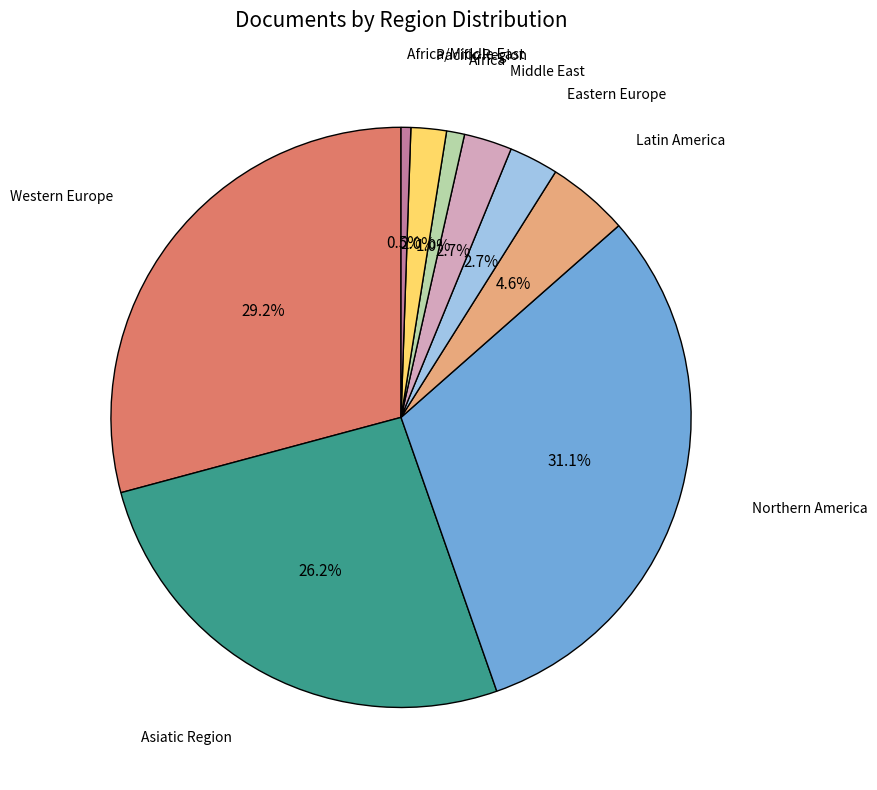

How many segments does this pie chart have?

9